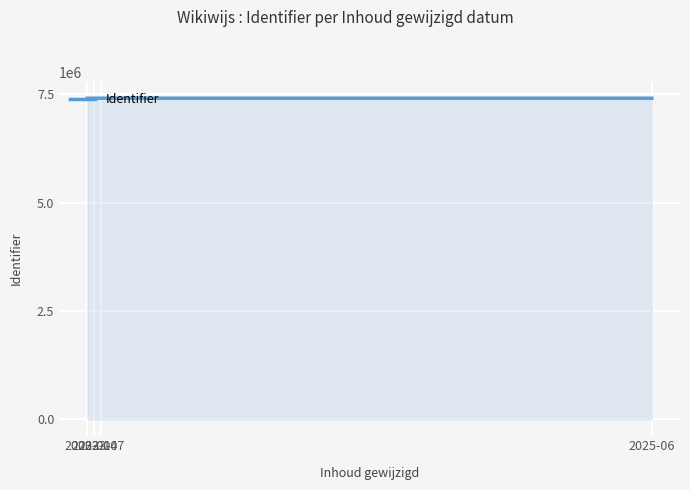

What is the sum of all values?

29647290